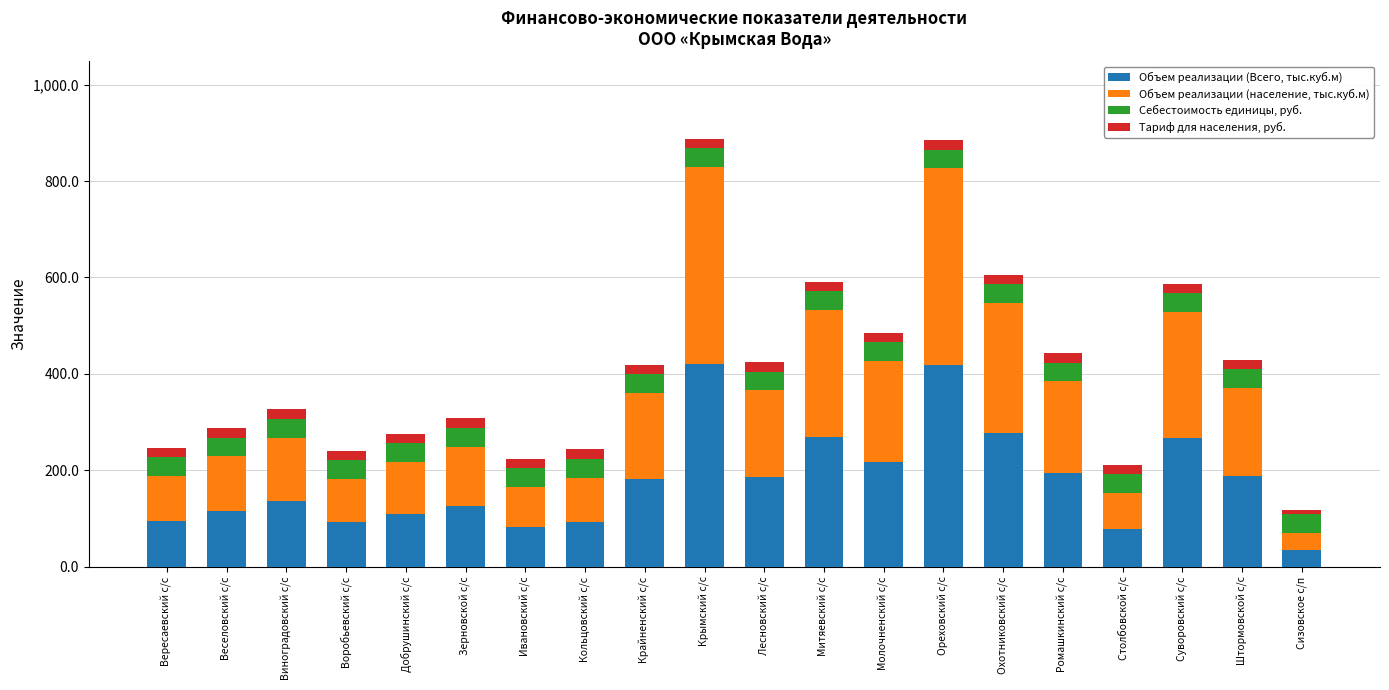

Which category has the lowest value in the Объем реализации (Всего, тыс.куб.м) series?

Сизовское с/п